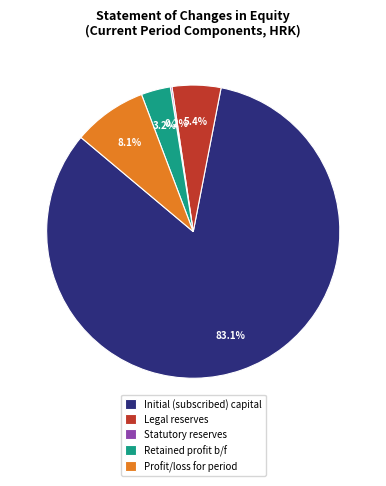

Approximately how many times larger is the value at Retained profit b/f compared to Legal reserves?

0.6